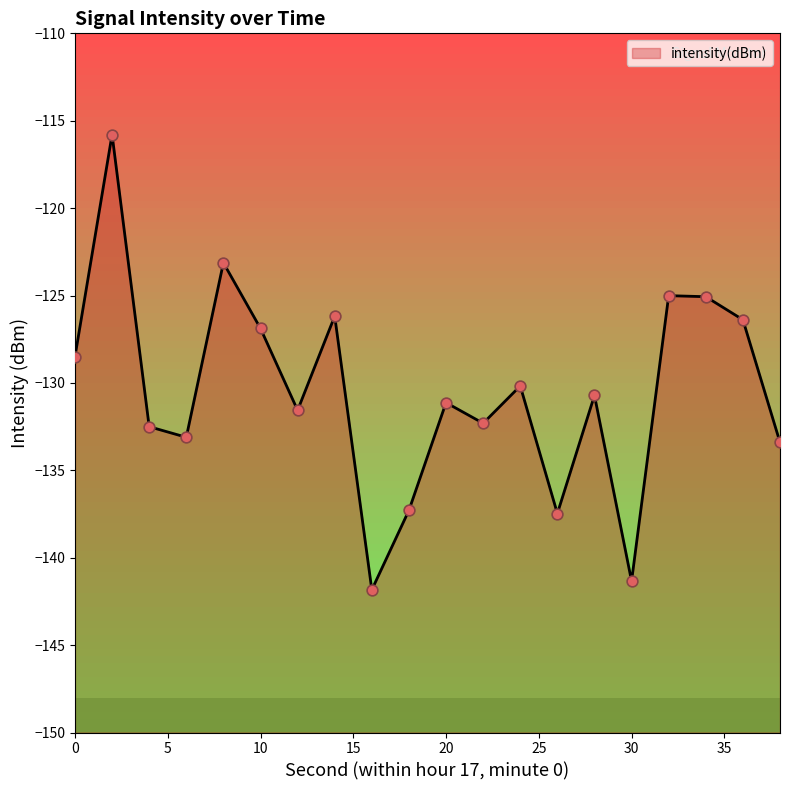

What is the change in value from 12 to 28?

+0.9